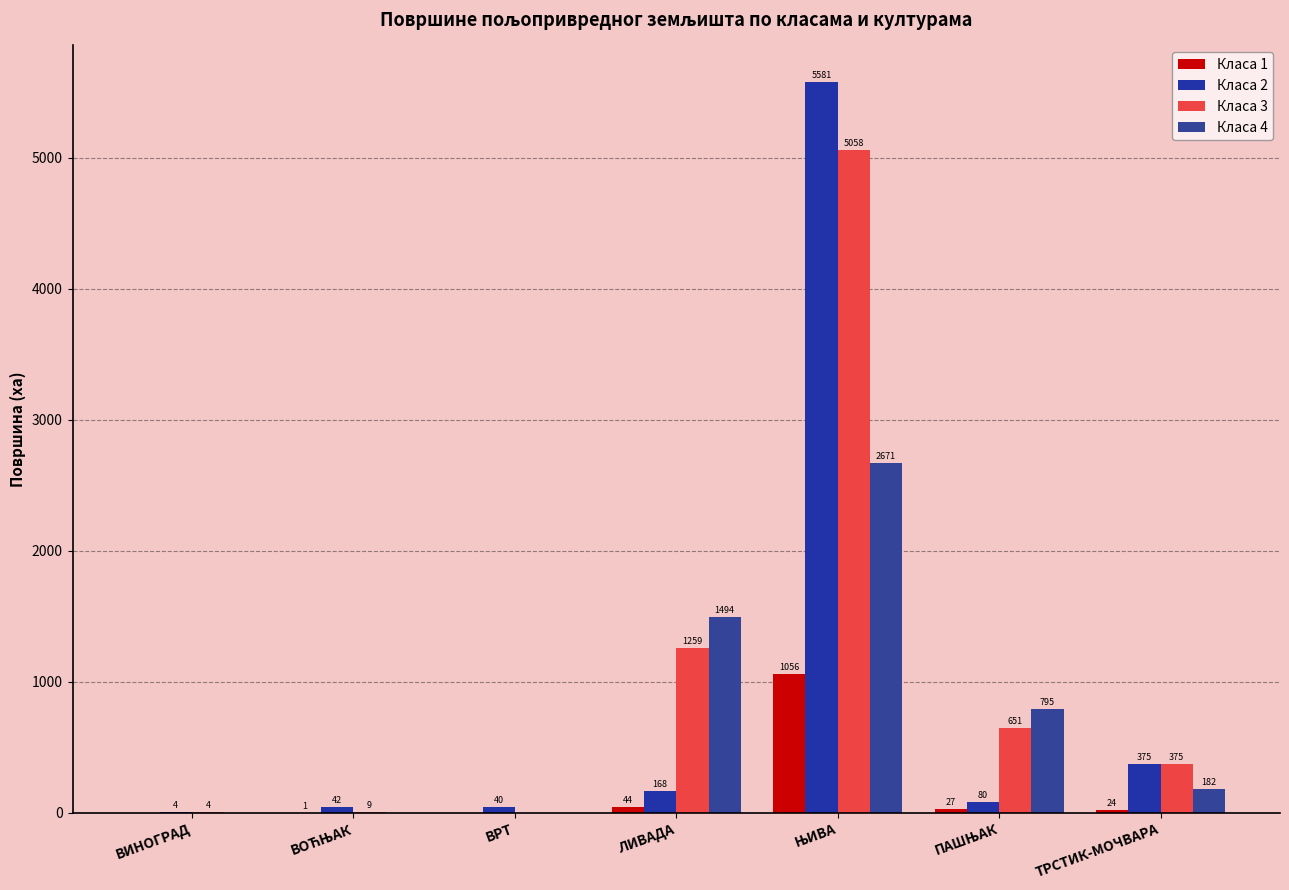

What are all the series names shown in the legend?

Класа 1, Класа 2, Класа 3, Класа 4